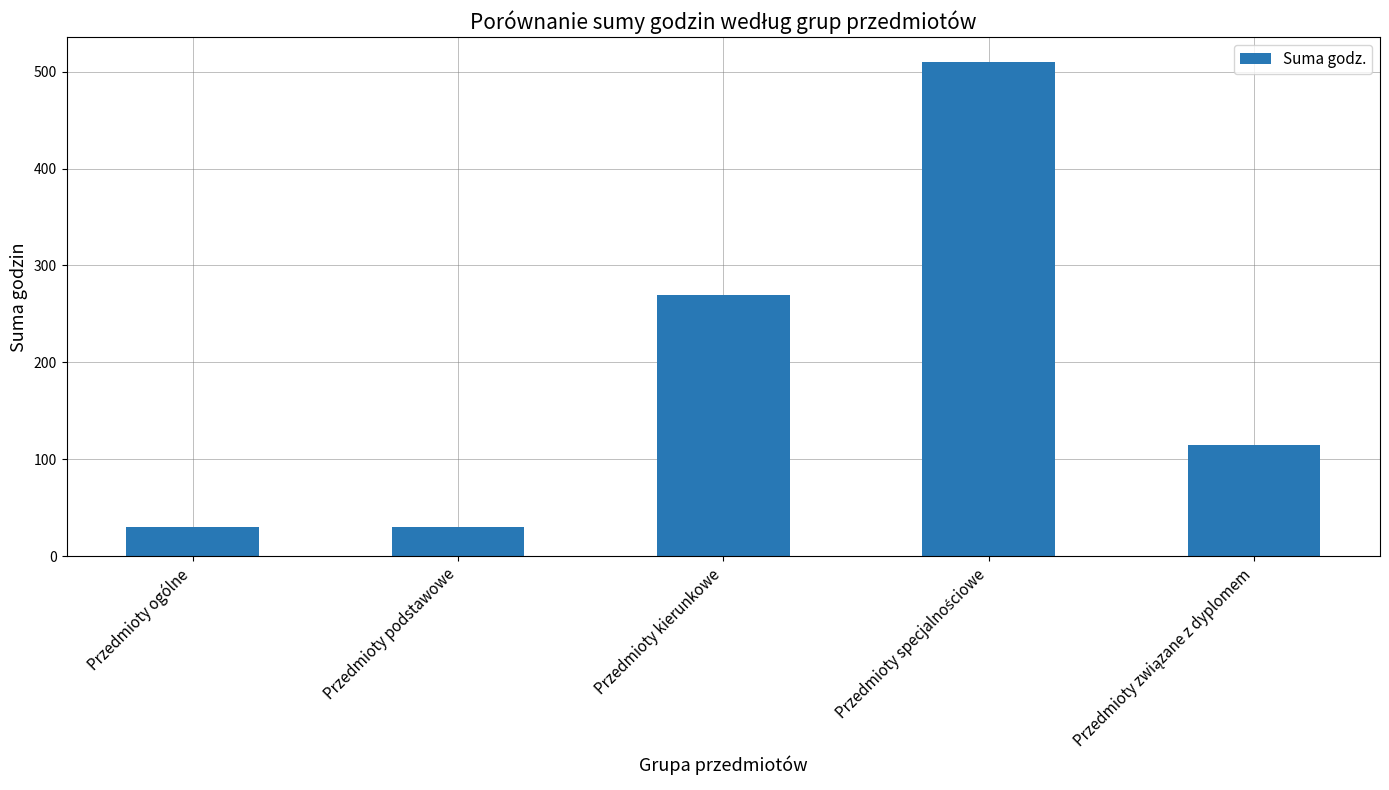

What is the sum of the values at Przedmioty ogólne and Przedmioty kierunkowe?

300